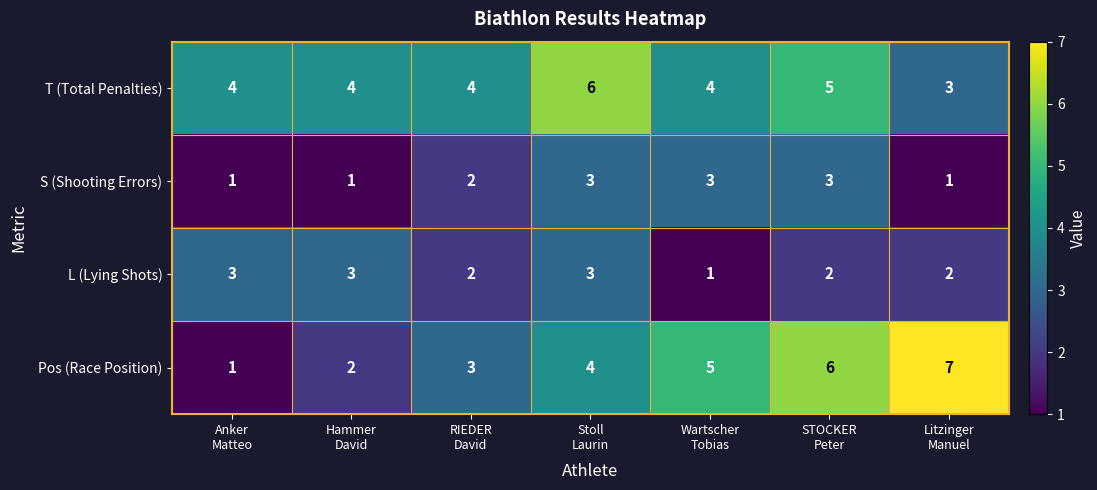

At Wartscher
Tobias, list the series in order from largest to smallest.

Pos (Race Position), T (Total Penalties), S (Shooting Errors), L (Lying Shots)